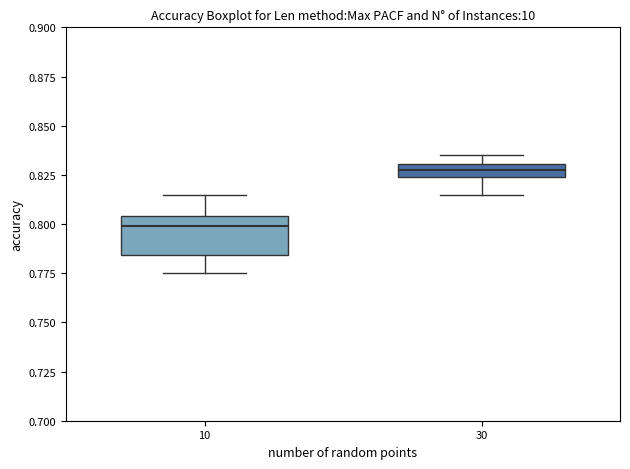

Which box has the highest median line?

30